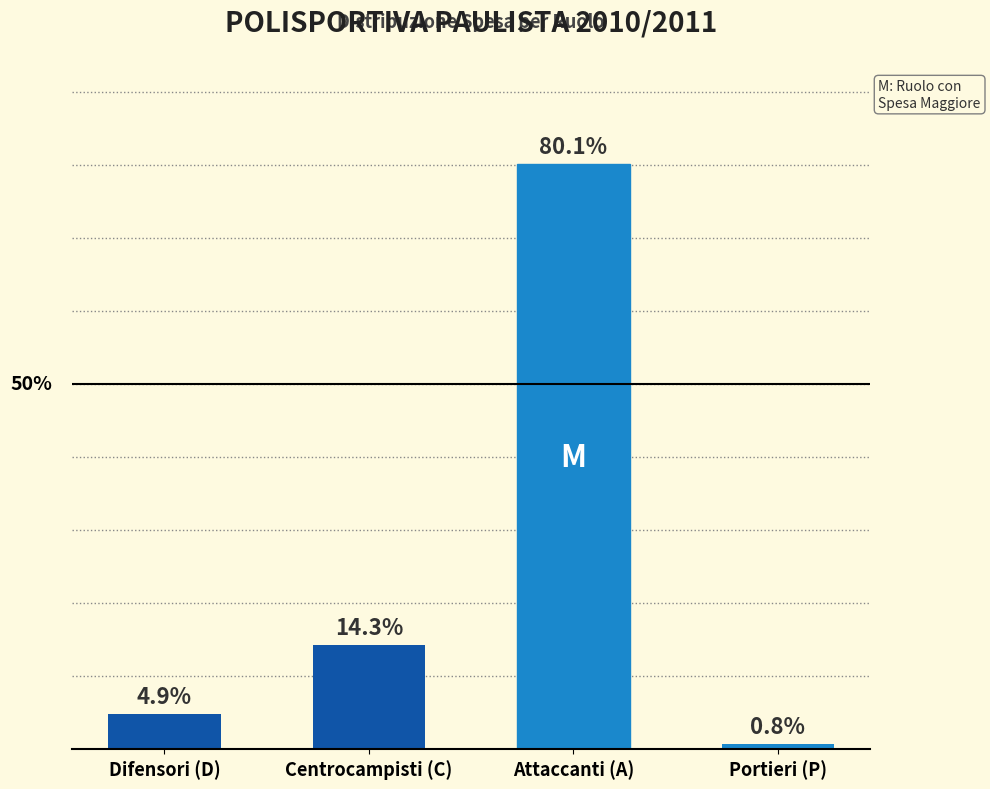

Rank the categories by value from lowest to highest.

Portieri (P), Difensori (D), Centrocampisti (C), Attaccanti (A)